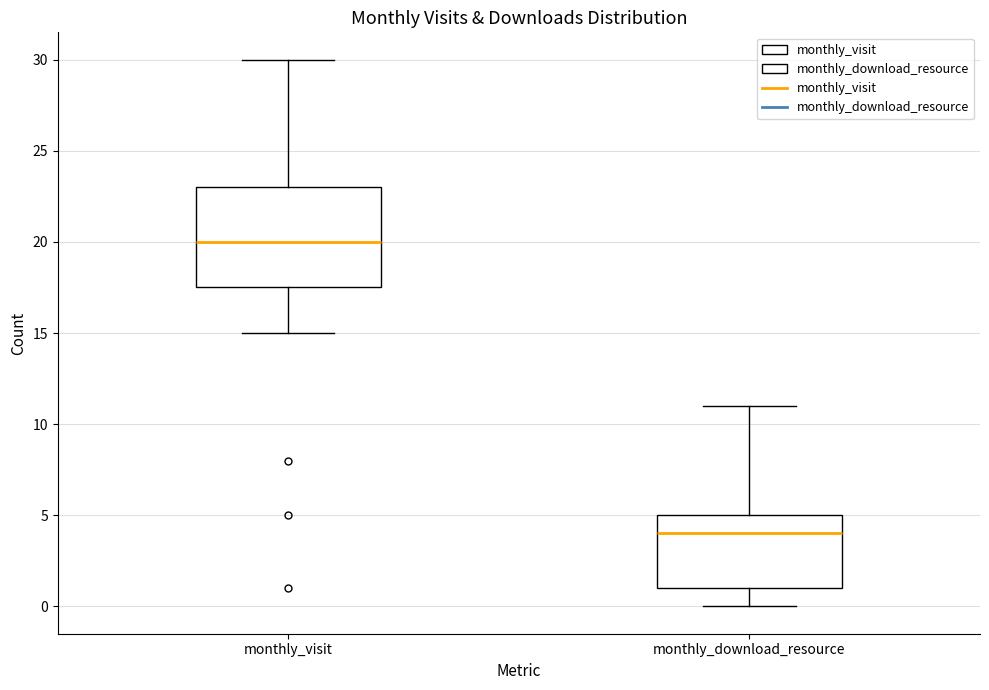

Which box is the tallest, from its lower edge to its upper edge?

monthly_visit